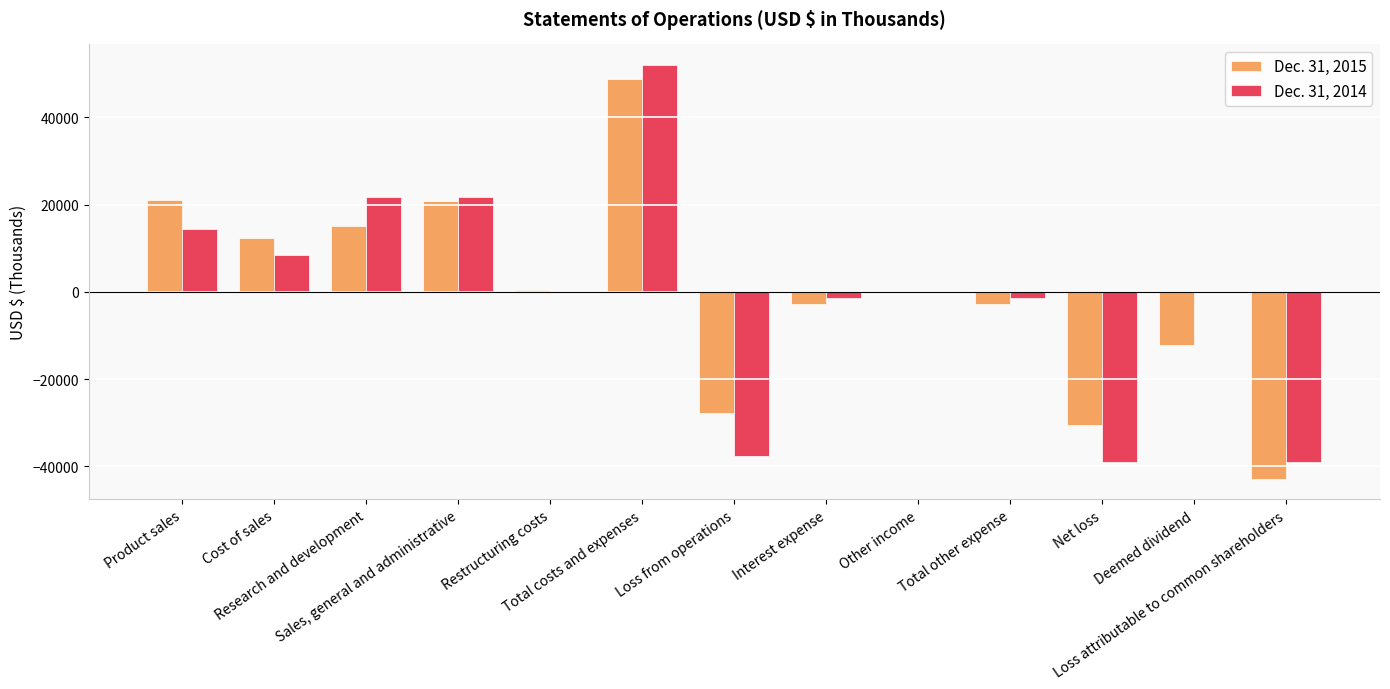

What is the maximum value for Dec. 31, 2015?

48768